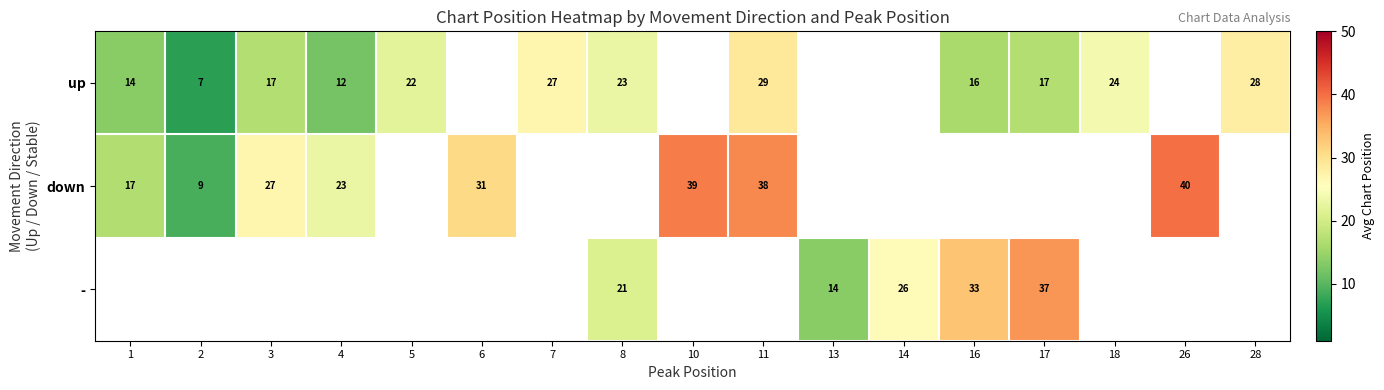

What is the sum of the up values at 1 and 7?

41.0